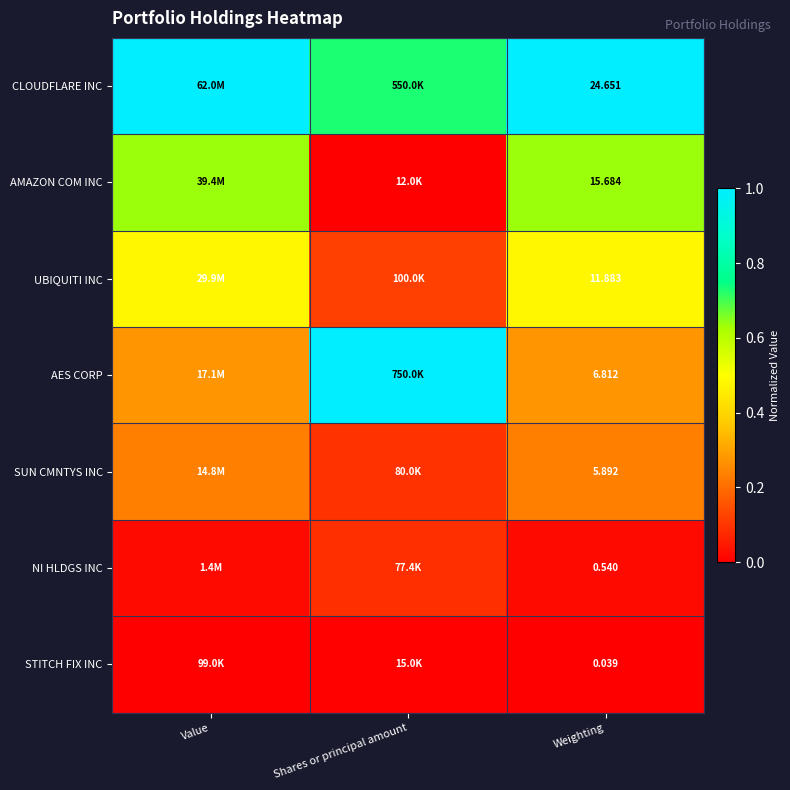

The NI HLDGS INC series shows 0.0 at Shares or principal amount. True or false?

False